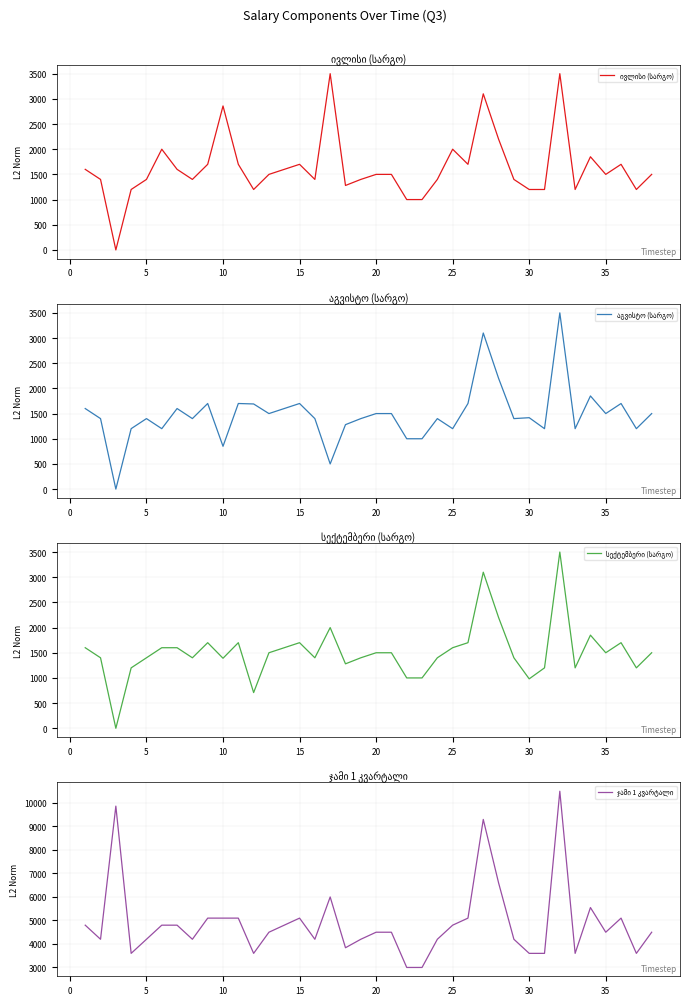

How many data points in აგვისტო (სარგო) are above 1418?

19